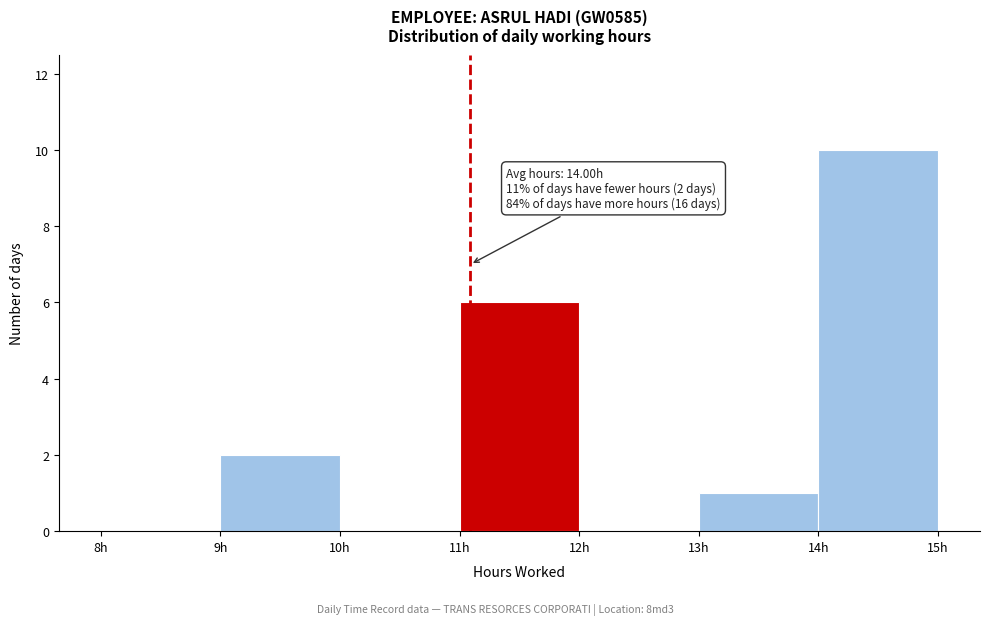

Over which range of the x-axis is the bar tallest?

14 to 15